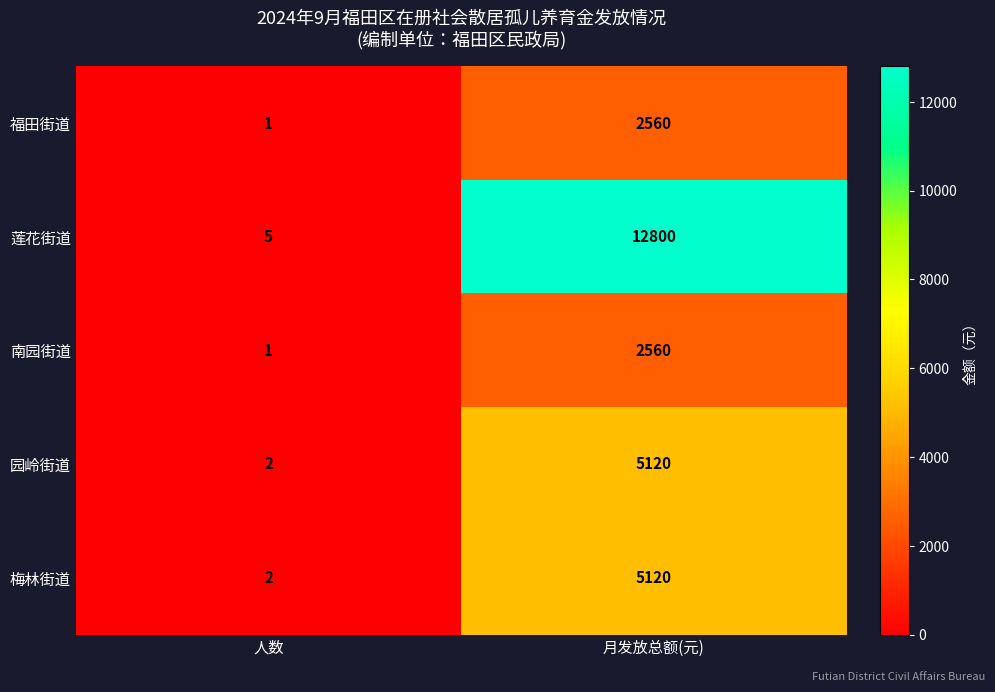

How many data points does each series have?

2